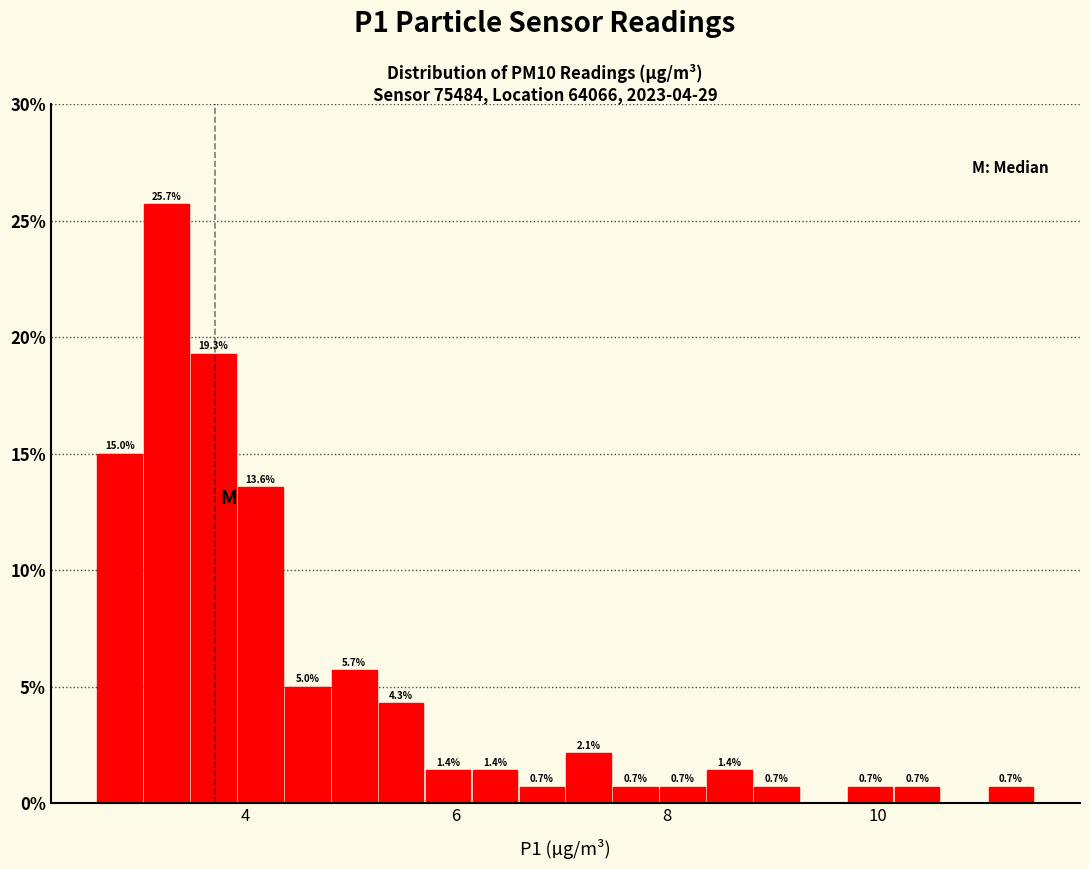

Read against the x-axis, roughly where is the centre of the tallest bar?

3.2